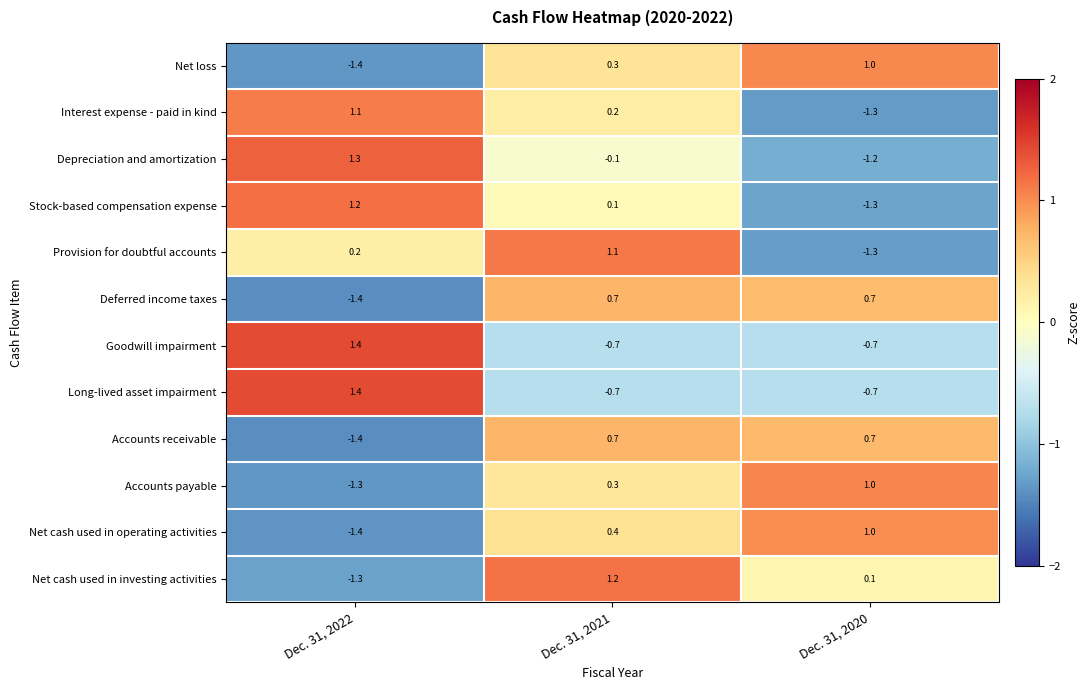

Between Dec. 31, 2022 and Dec. 31, 2021, which series saw the biggest shift?

Net cash used in investing activities